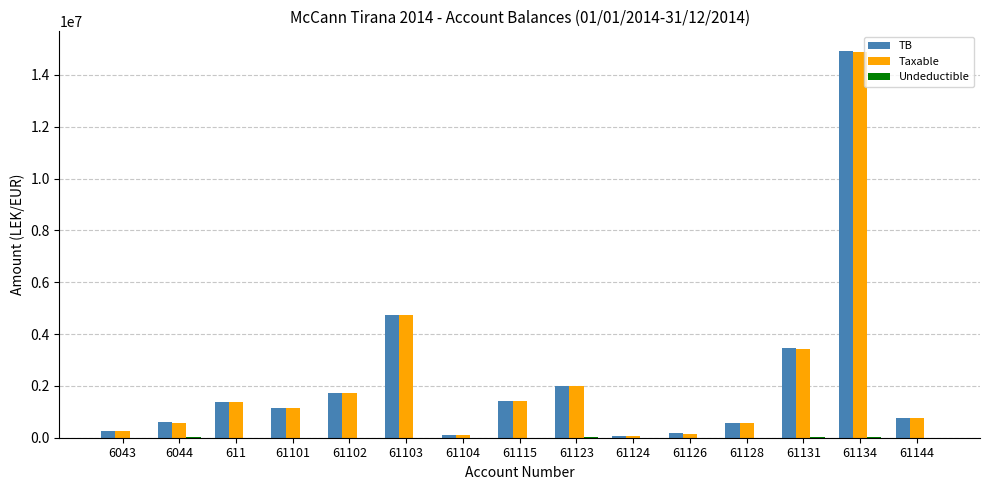

What is the sum of all Taxable values?

33231204.0